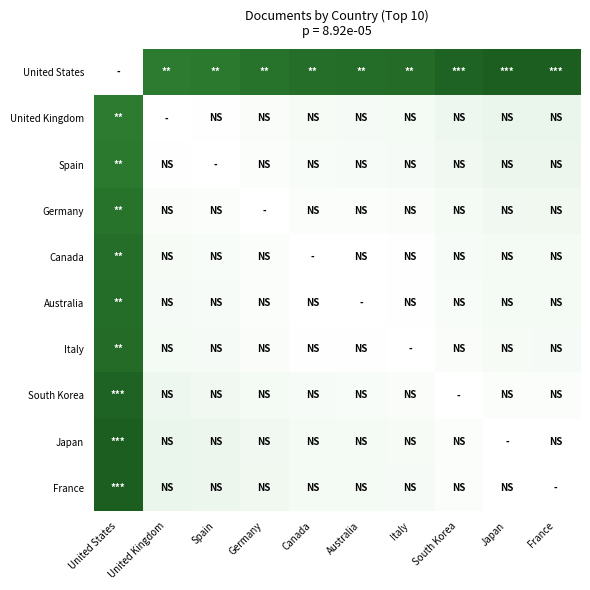

True or false: United Kingdom has a value of 9079.6 at United States.

False